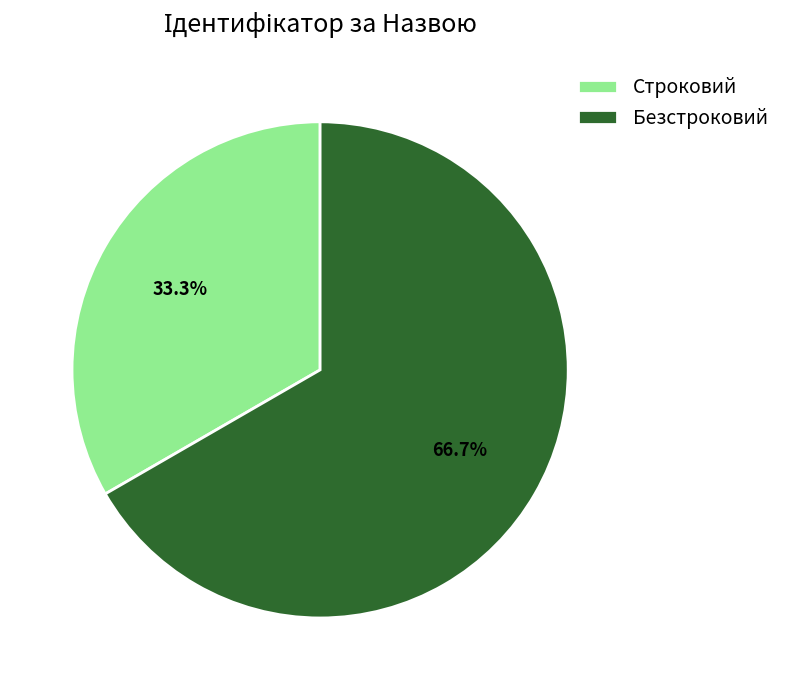

How many segments does this pie chart have?

2